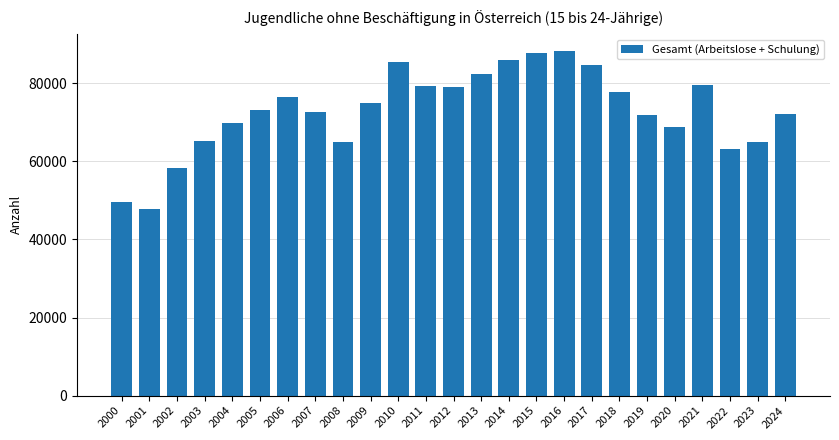

At which label is the value closest to 68011?

2020